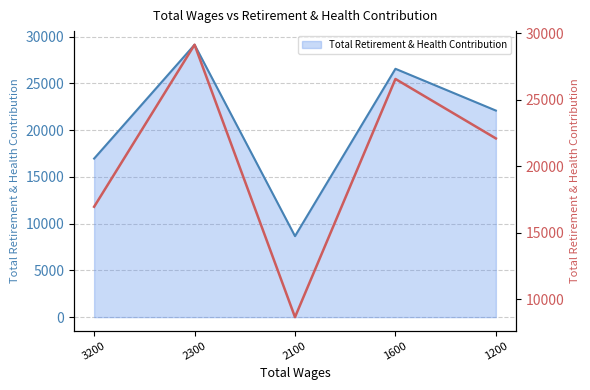

How many interior local valleys (lower than both neighbors) does the data have?

1